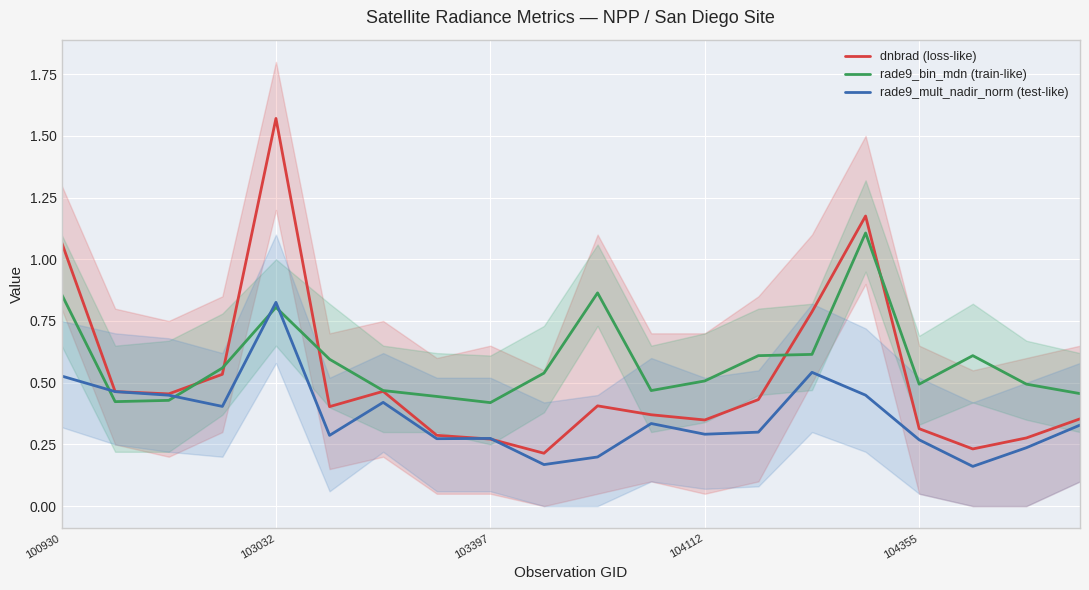

In dnbrad (loss-like), how many points are higher than both neighbors (excluding endpoints)?

4